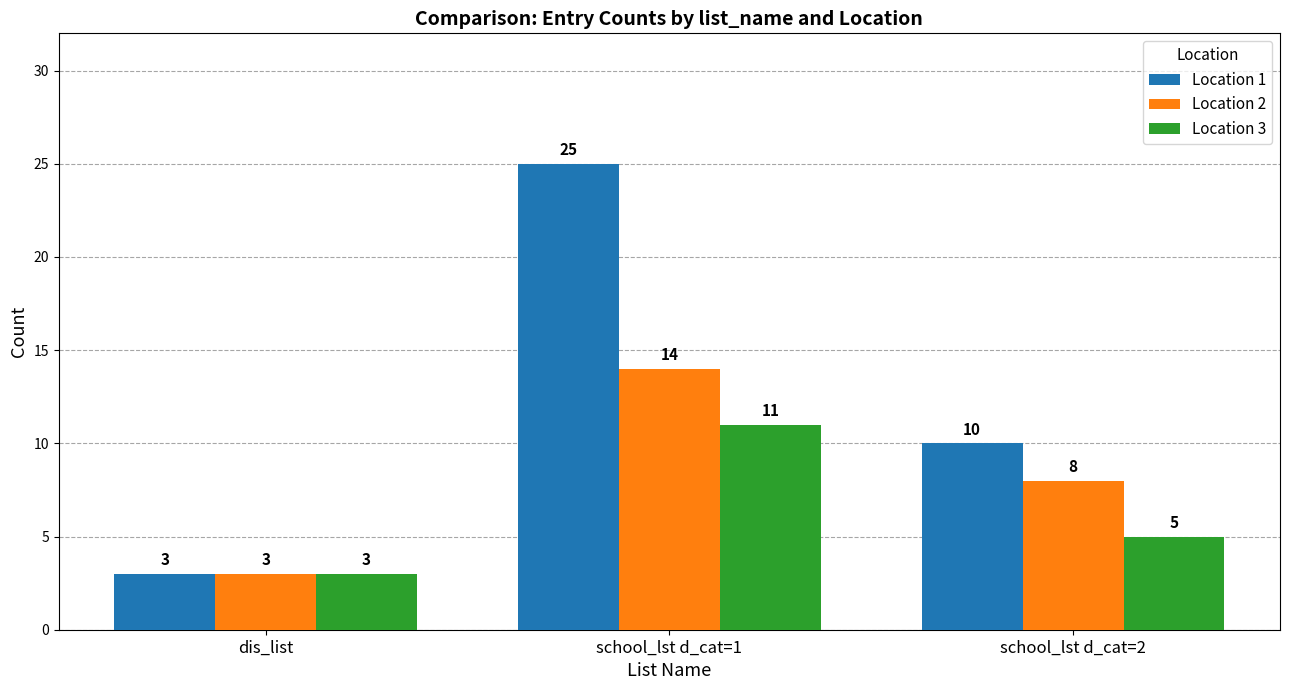

Which series has the widest spread of values?

Location 1